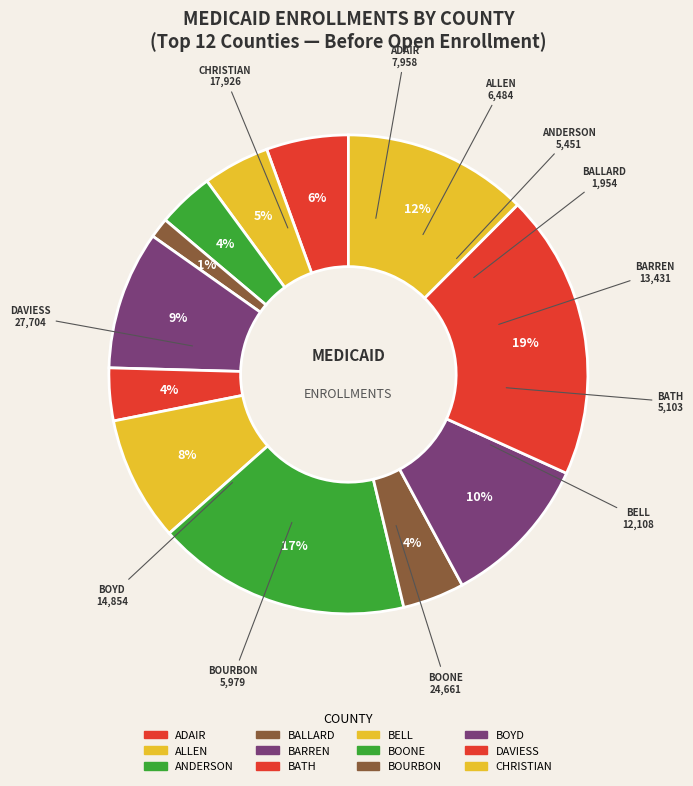

True or false: CHRISTIAN accounts for 2% of the total.

False